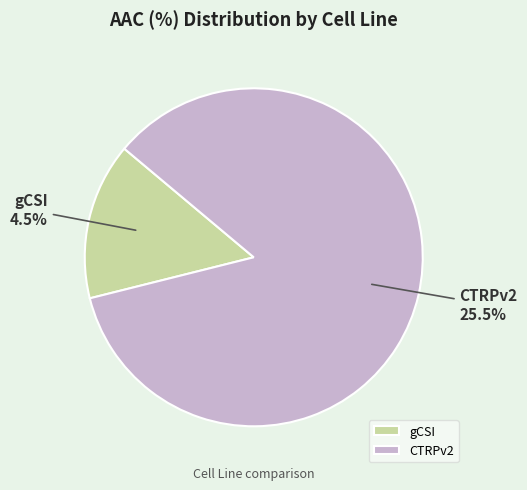

Rank the categories by value from highest to lowest.

CTRPv2, gCSI